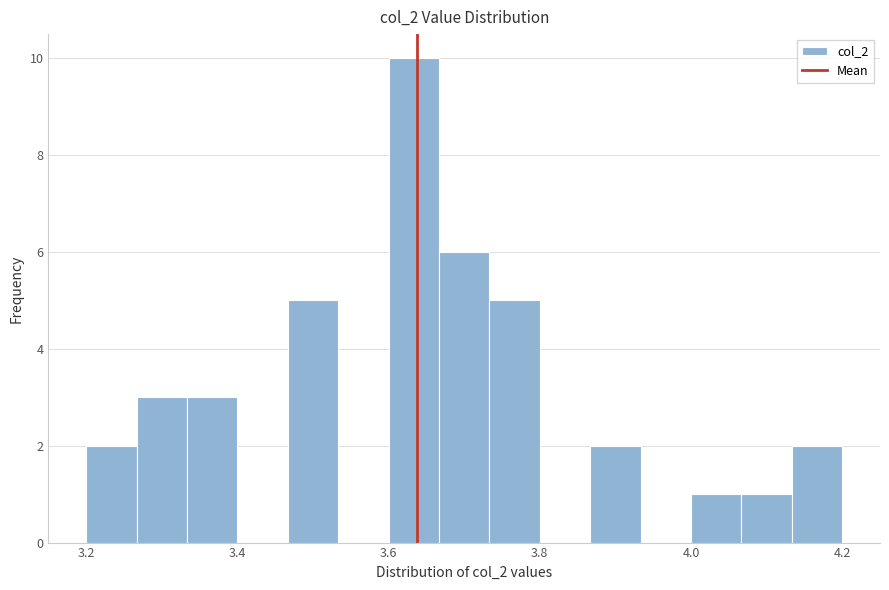

Around what value on the x-axis is the tallest bar? Give the approximate position of its centre, as read against the axis.

3.64